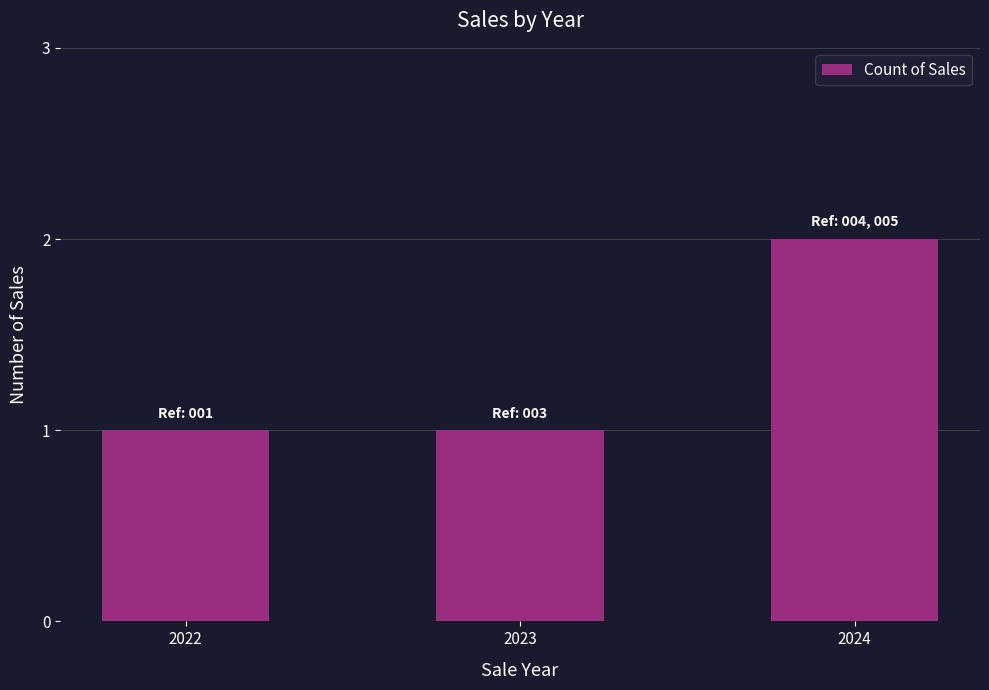

The value at 2023 is 1. True or false?

True